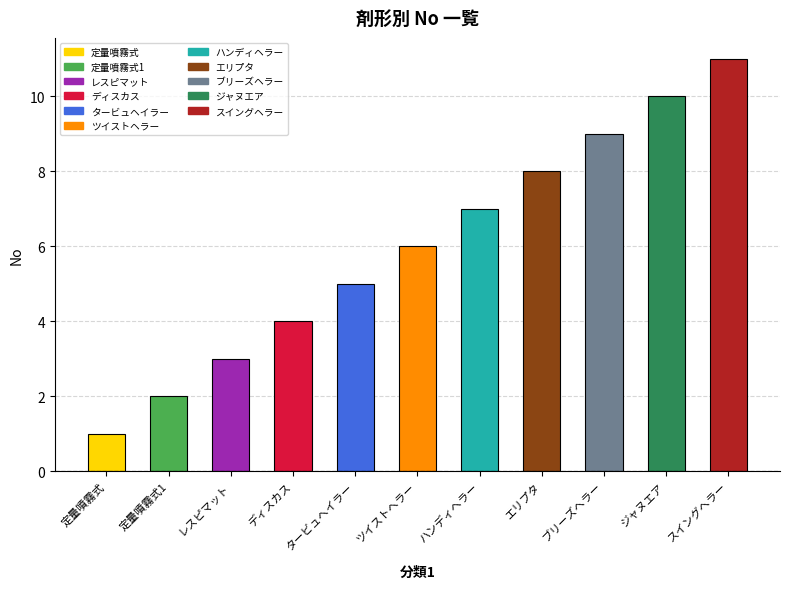

What is the difference between the maximum and minimum values?

10